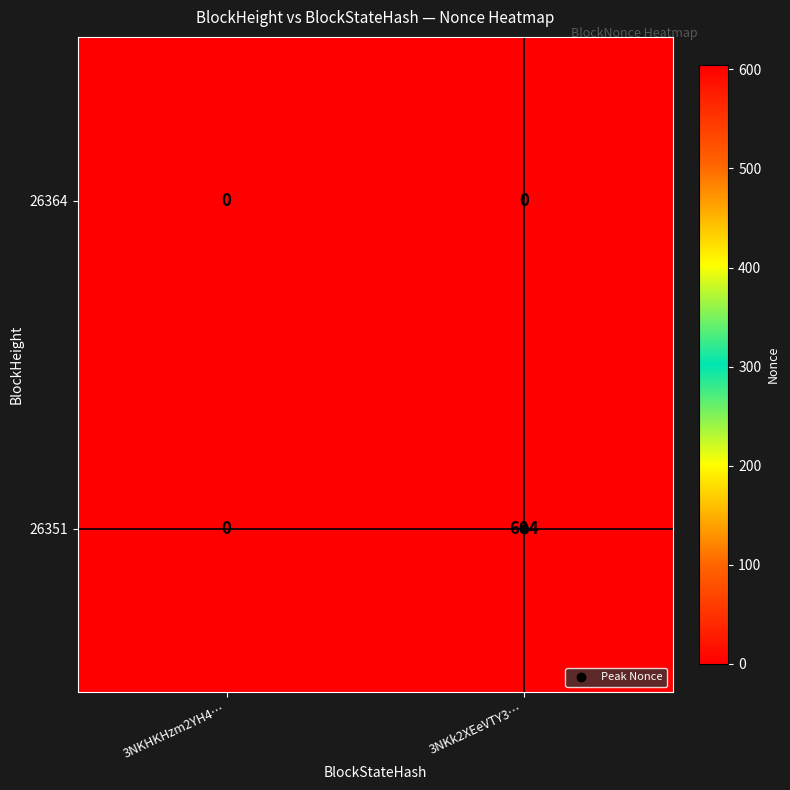

What is the difference between the 26351 values at 3NKHKHzm2YH4… and 3NKk2XEeVTY3…?

604